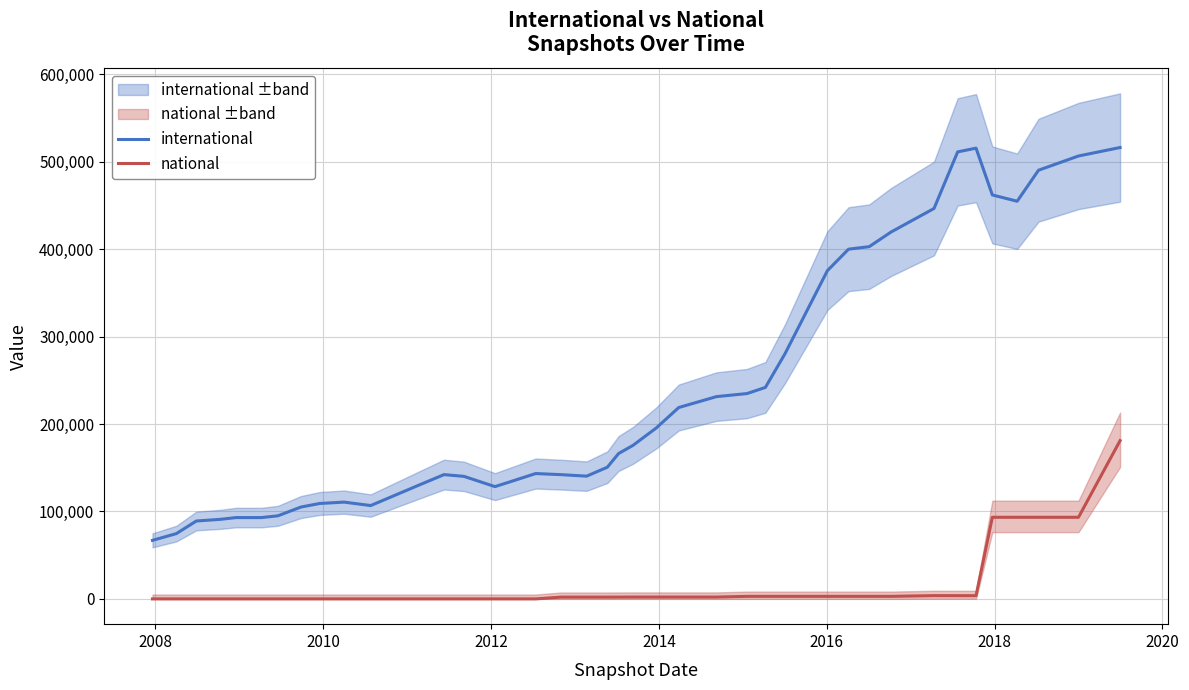

What is the maximum value for national?

180977